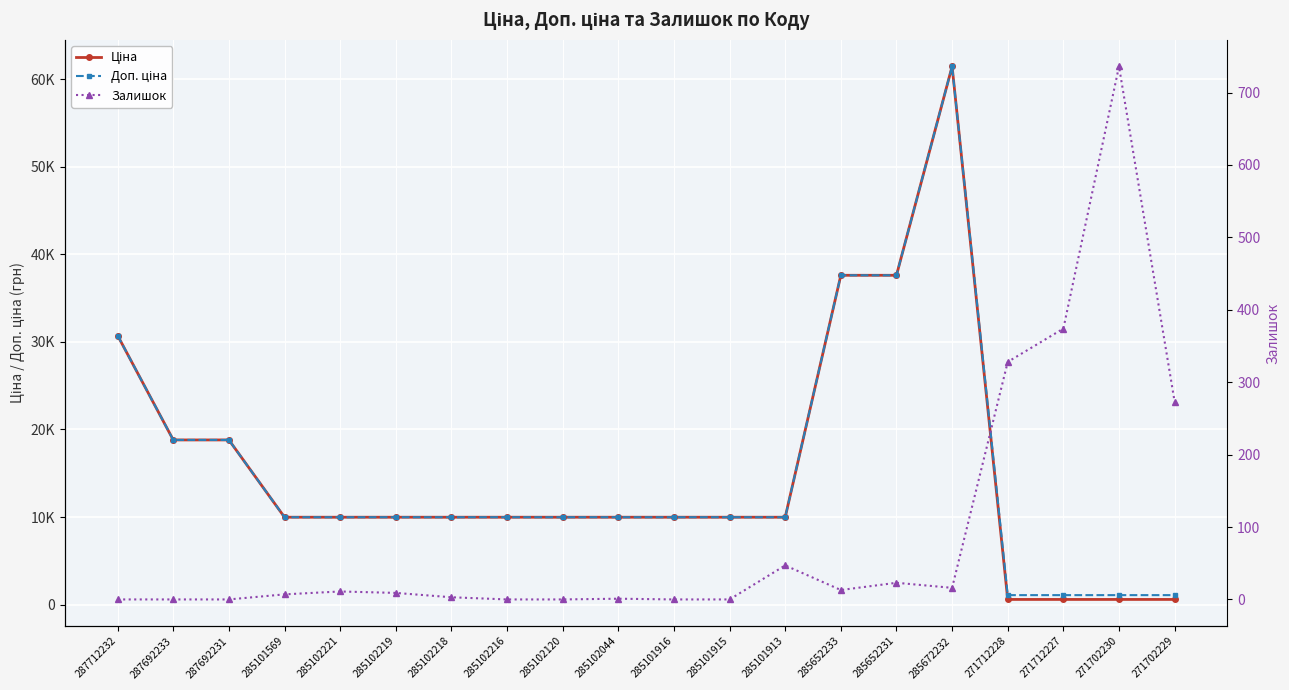

At which label does Залишок first exceed 9?

285102221